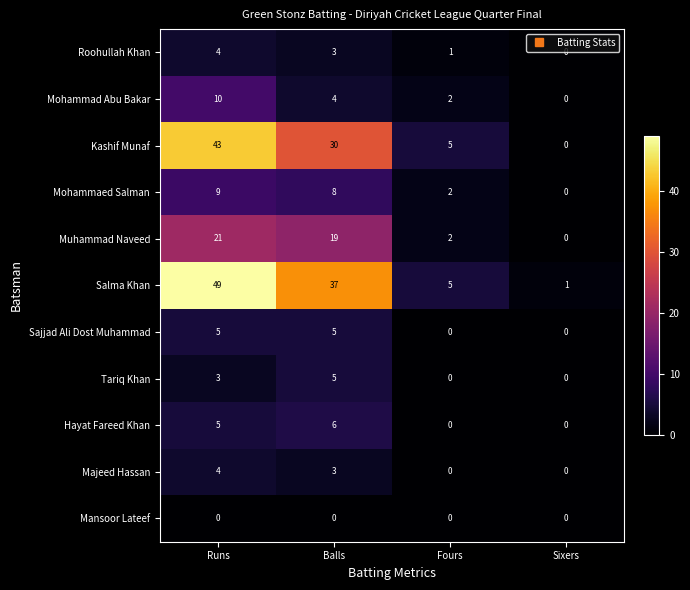

List the labels in order of Muhammad Naveed value, smallest first.

Sixers, Fours, Balls, Runs